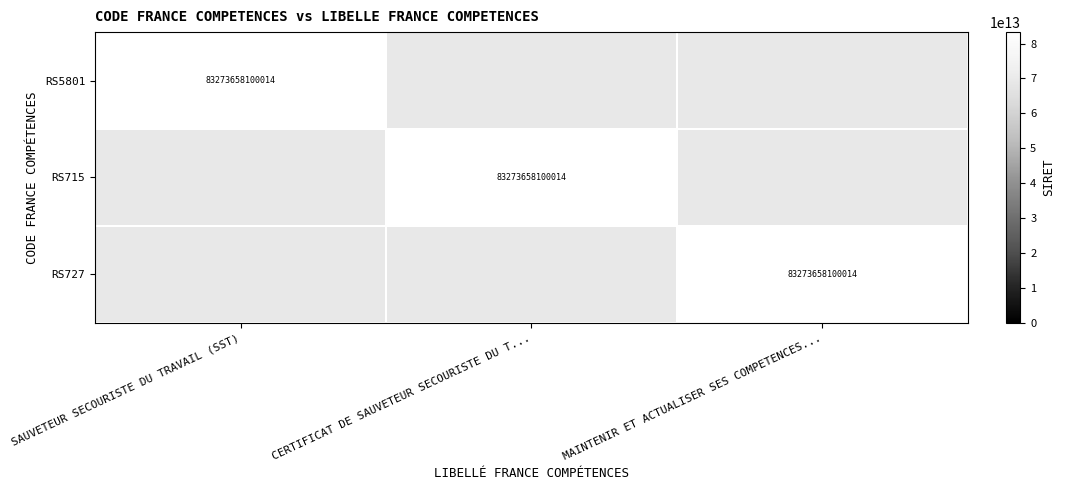

Is it true that RS715 equals 83273658100014 at CERTIFICAT DE SAUVETEUR SECOURISTE DU T...?

True